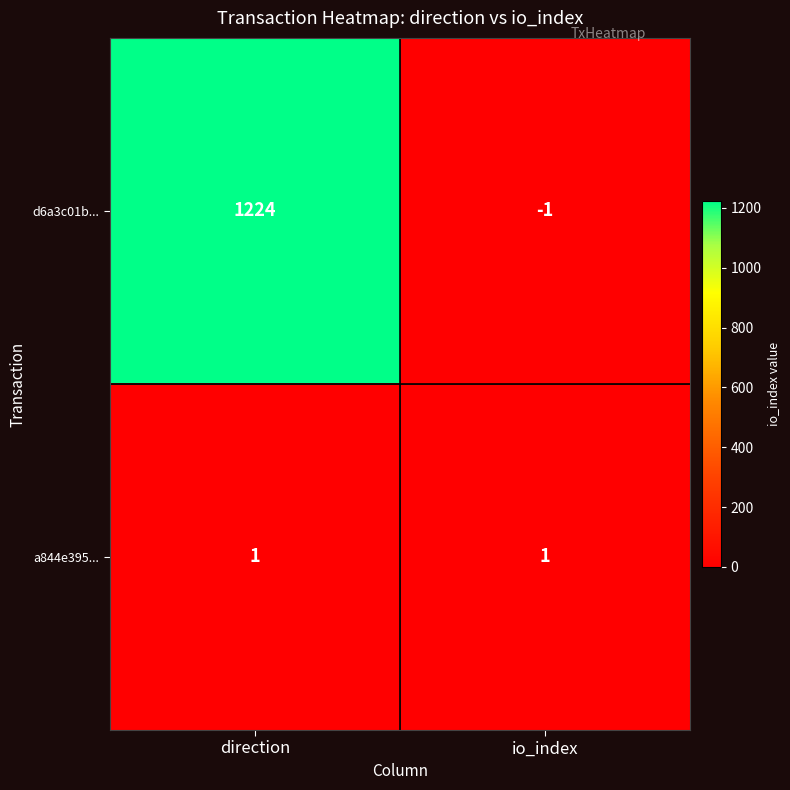

Which series has the widest spread of values?

d6a3c01b...